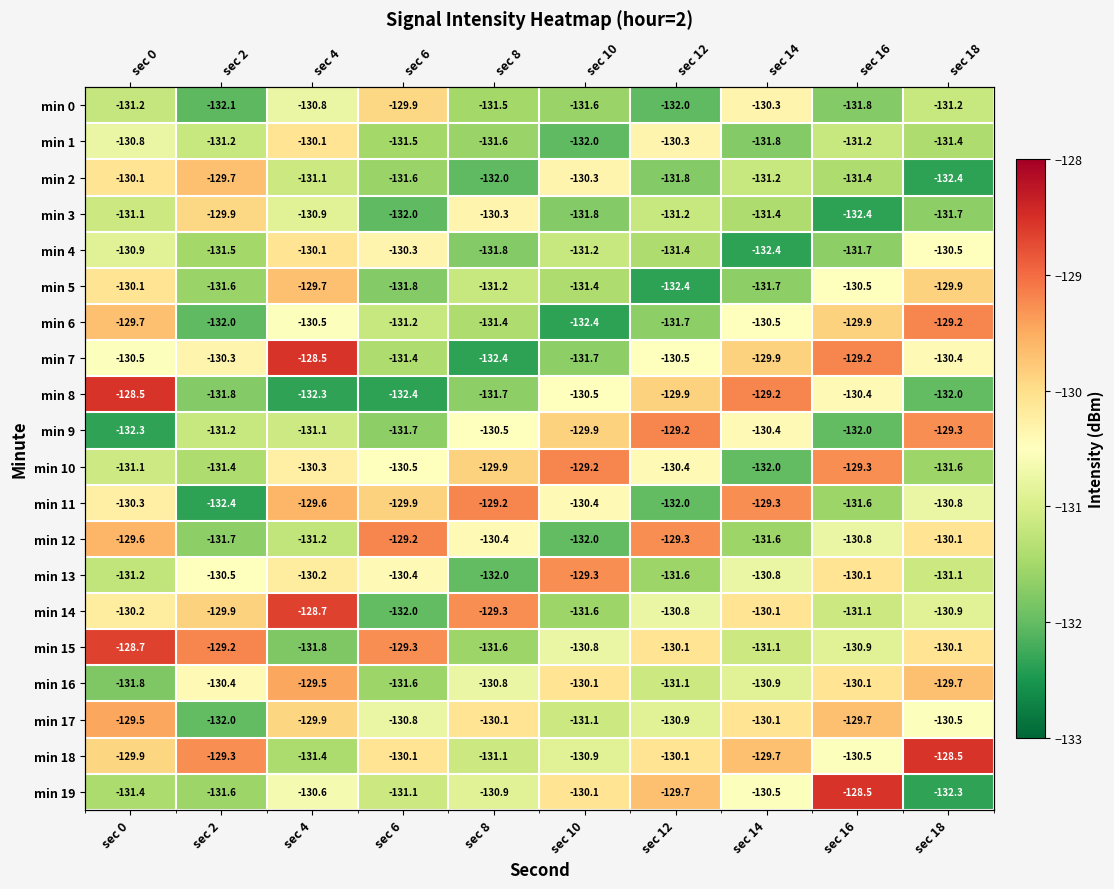

Rank the series at sec 16 from lowest to highest value.

min 3, min 9, min 0, min 4, min 11, min 2, min 1, min 14, min 15, min 12, min 18, min 5, min 8, min 13, min 16, min 6, min 17, min 10, min 7, min 19